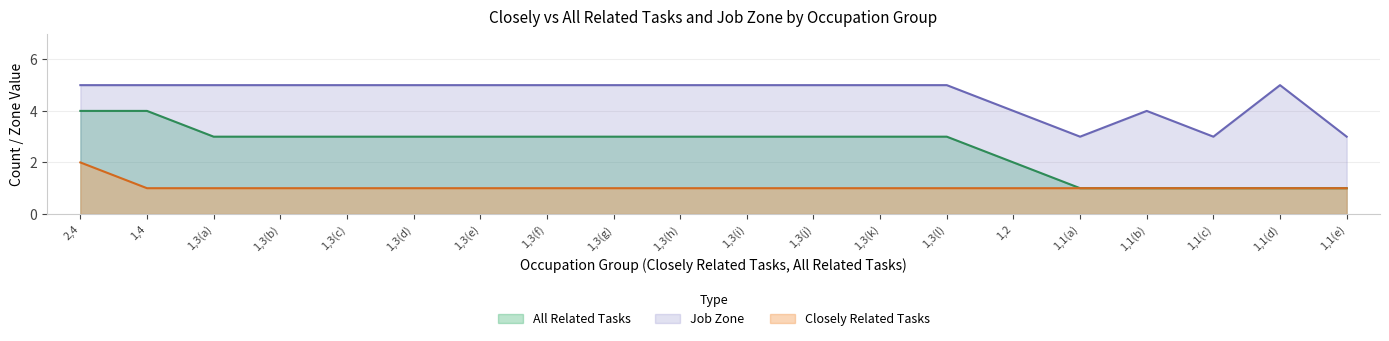

Is it true that Closely Related Tasks equals 2 at 1,3(c)?

False